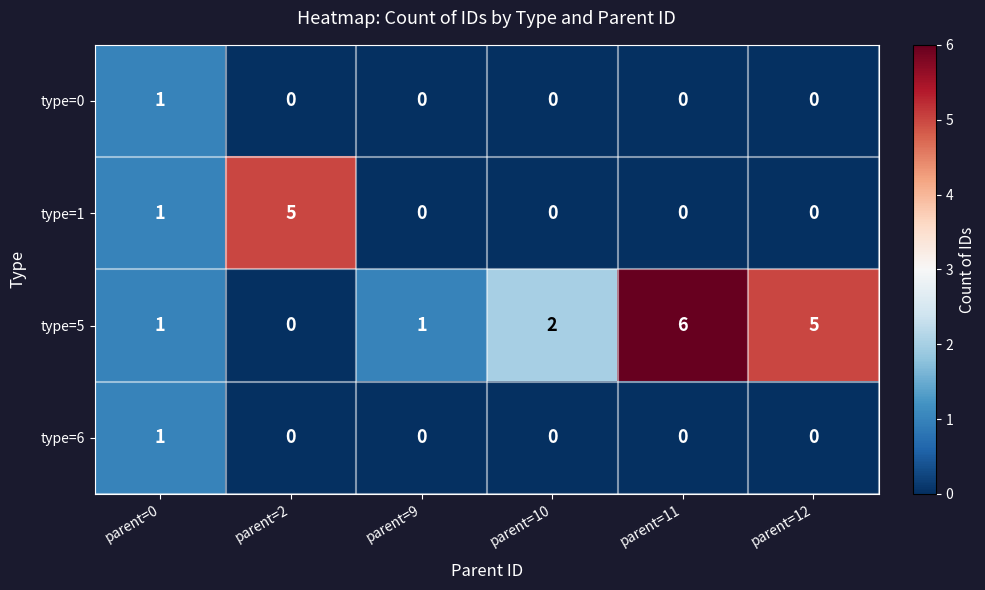

Where is type=5 nearest to the value 3?

parent=10